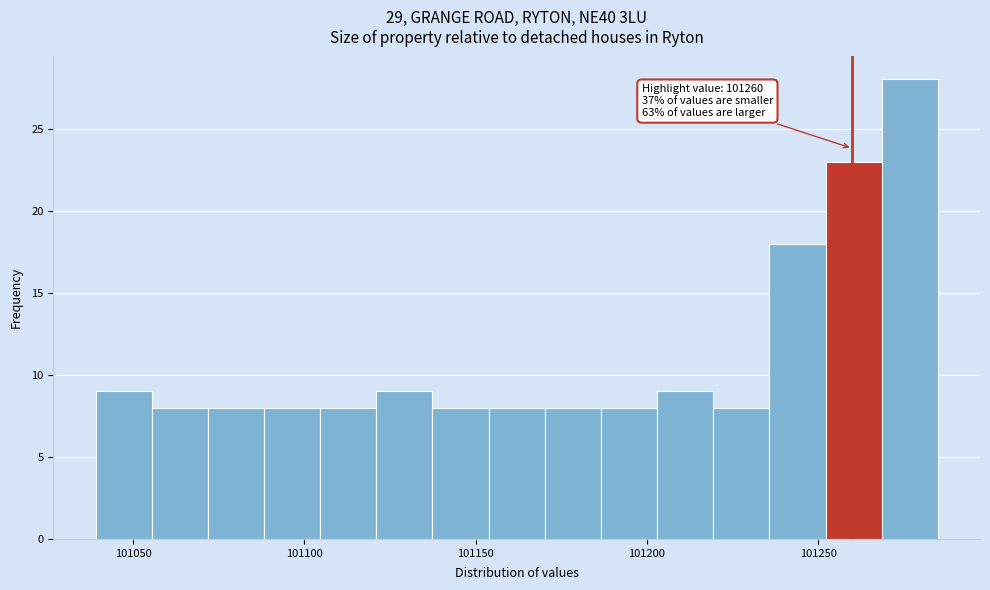

Around what value on the x-axis is the tallest bar? Give the approximate position of its centre, as read against the axis.

101275